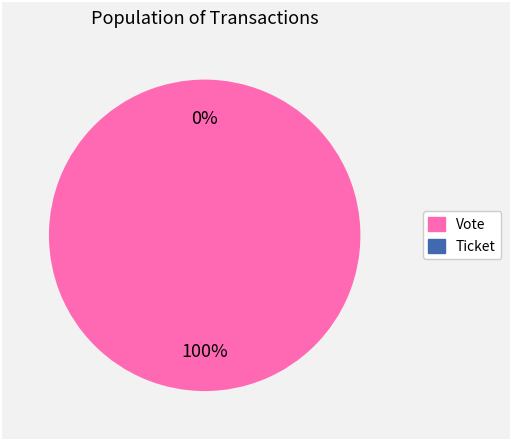

Which has a higher value, Ticket or Vote?

Vote